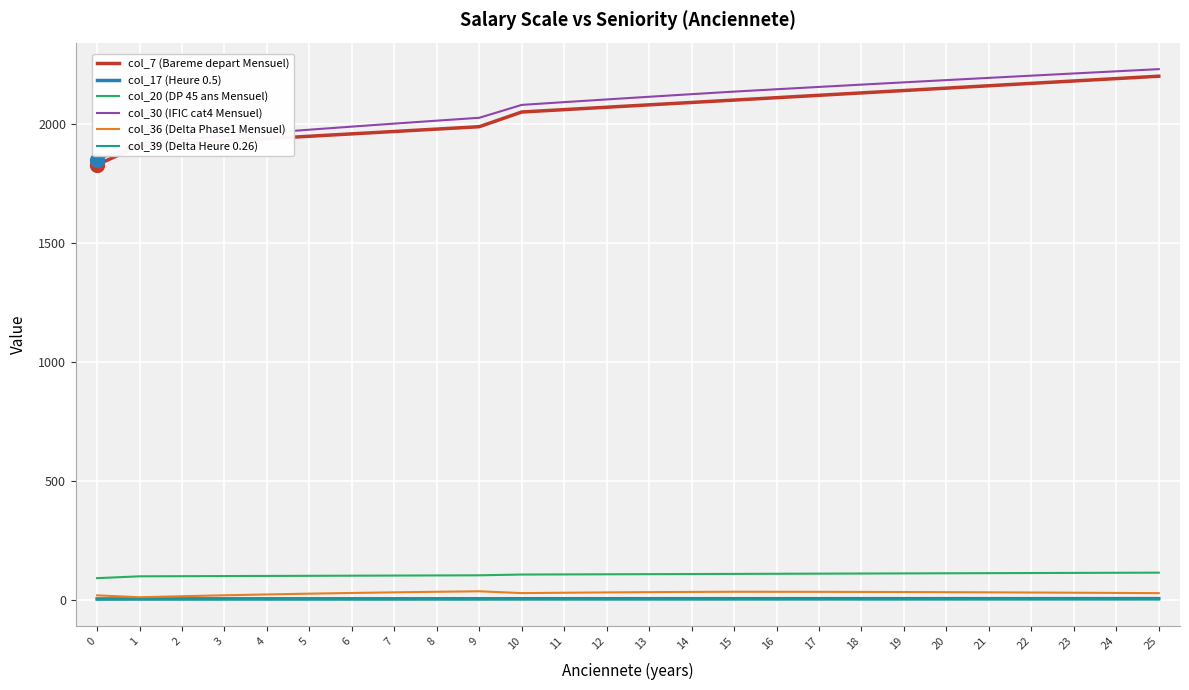

How many categories are shown in the chart?

26